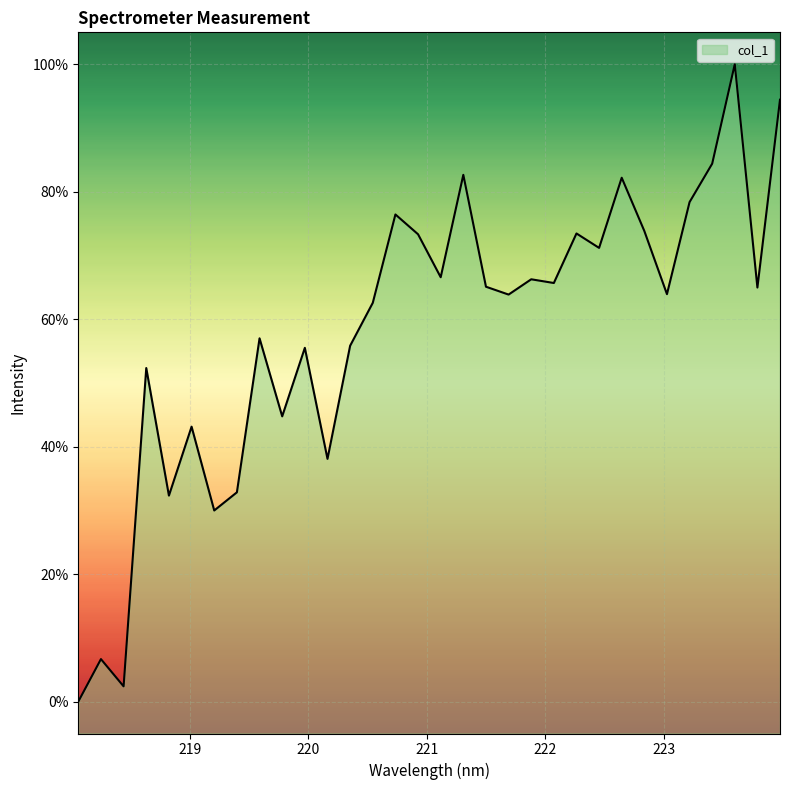

Rank the categories by value from lowest to highest.

218.0596, 218.442, 218.2508, 219.2067, 218.8244, 219.3979, 220.1623, 219.0156, 219.7801, 218.6332, 219.9712, 220.3533, 219.589, 220.5444, 221.6902, 223.0264, 223.7895, 221.4993, 222.0721, 221.8812, 221.1174, 222.4538, 220.9264, 222.263, 222.8355, 220.7354, 223.2172, 222.6447, 221.3083, 223.408, 223.9802, 223.5987